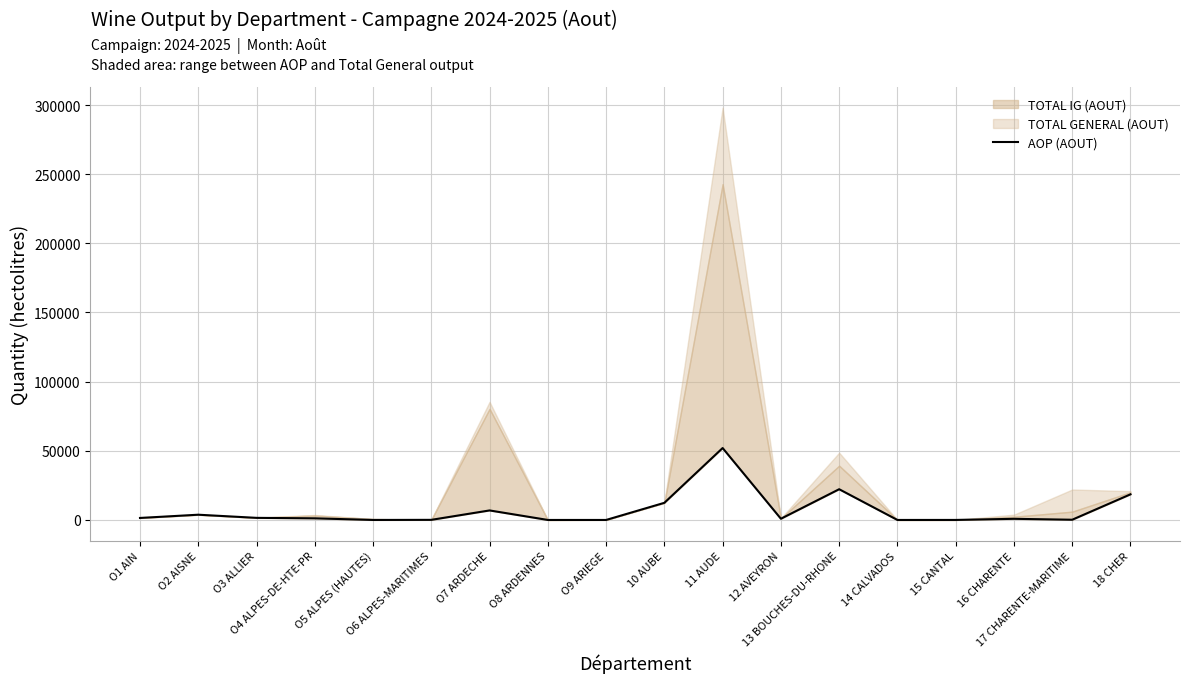

Read the value at O1 AIN.

1448